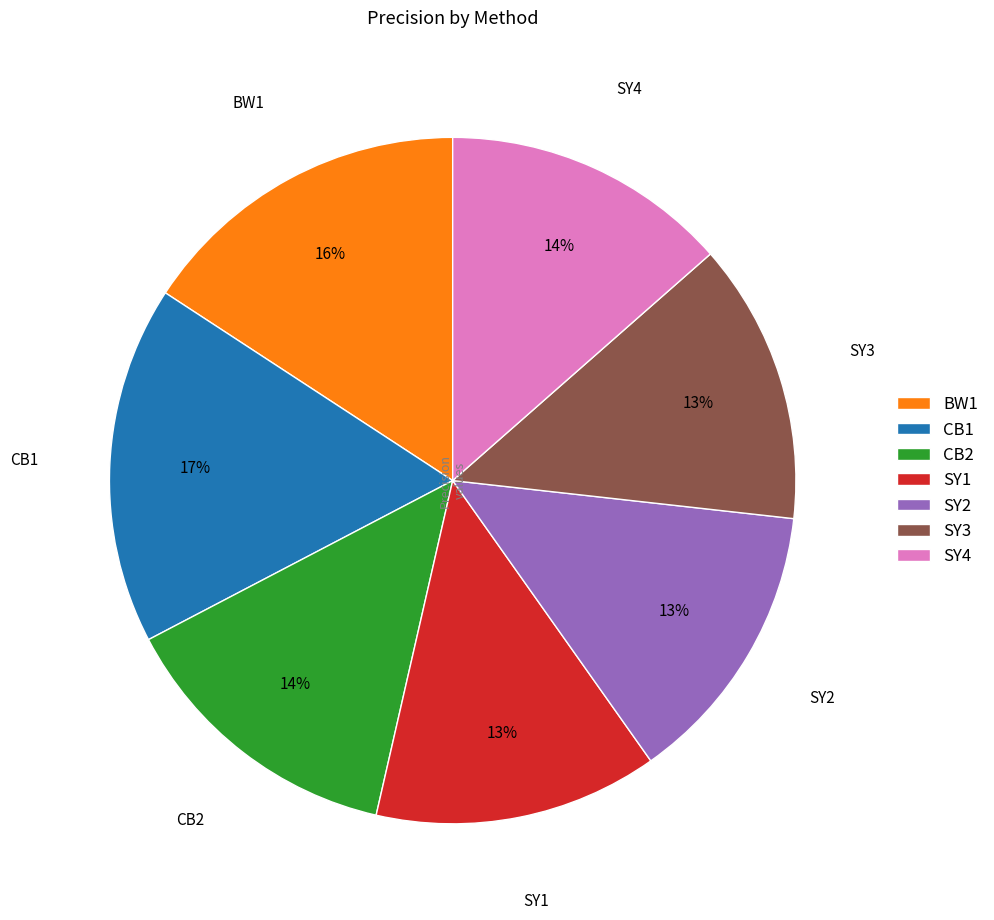

How many segments does this pie chart have?

7